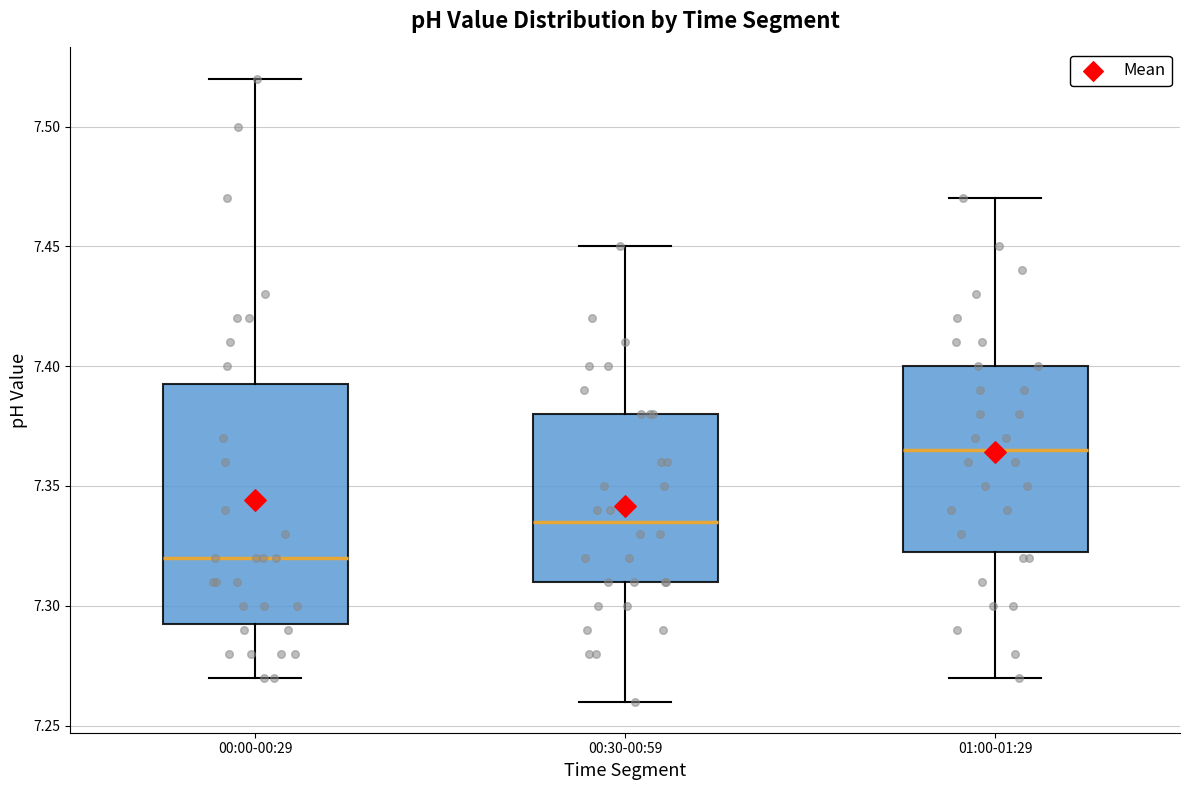

Which box is the tallest, from its lower edge to its upper edge?

00:00-00:29